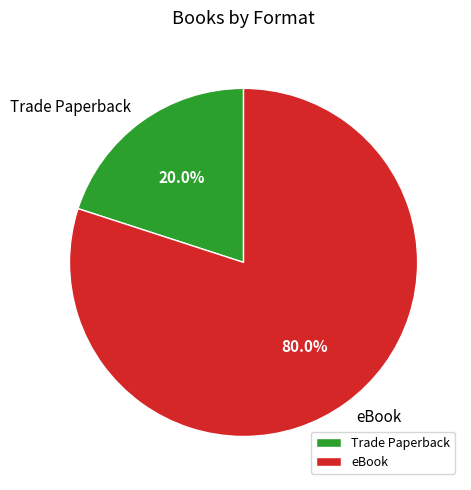

Is the sum of eBook and Trade Paperback greater than half?

Yes